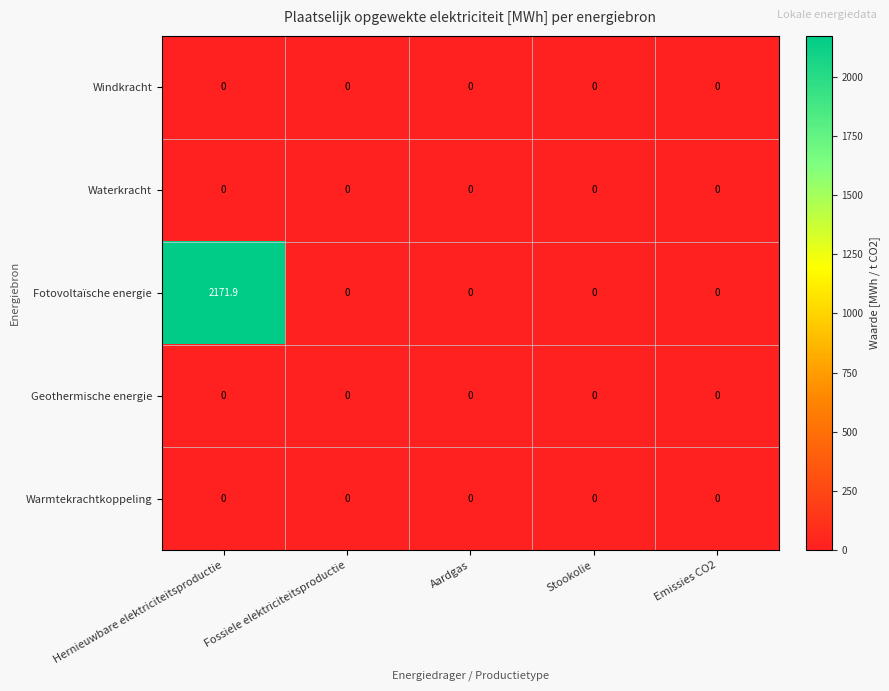

Between Hernieuwbare elektriciteitsproductie and Fossiele elektriciteitsproductie, which series saw the biggest shift?

Fotovoltaïsche energie